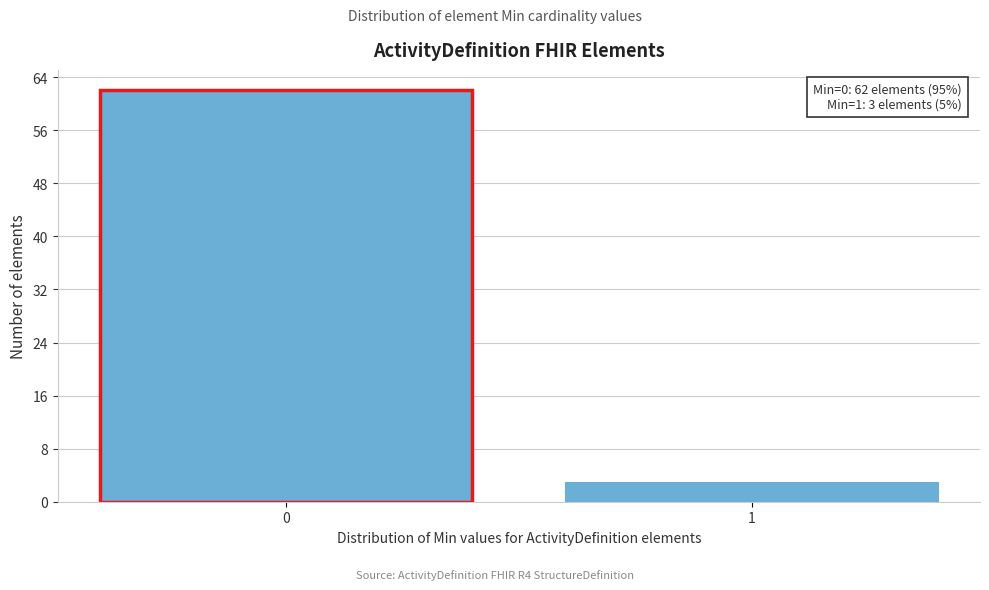

Reading right to left, list all the values displayed in this chart.

1=3	0=62